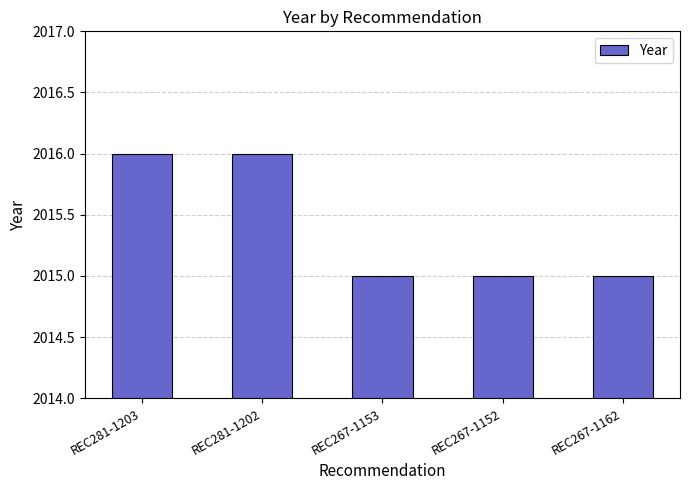

What is the label of the 4th bar from the right?

REC281-1202